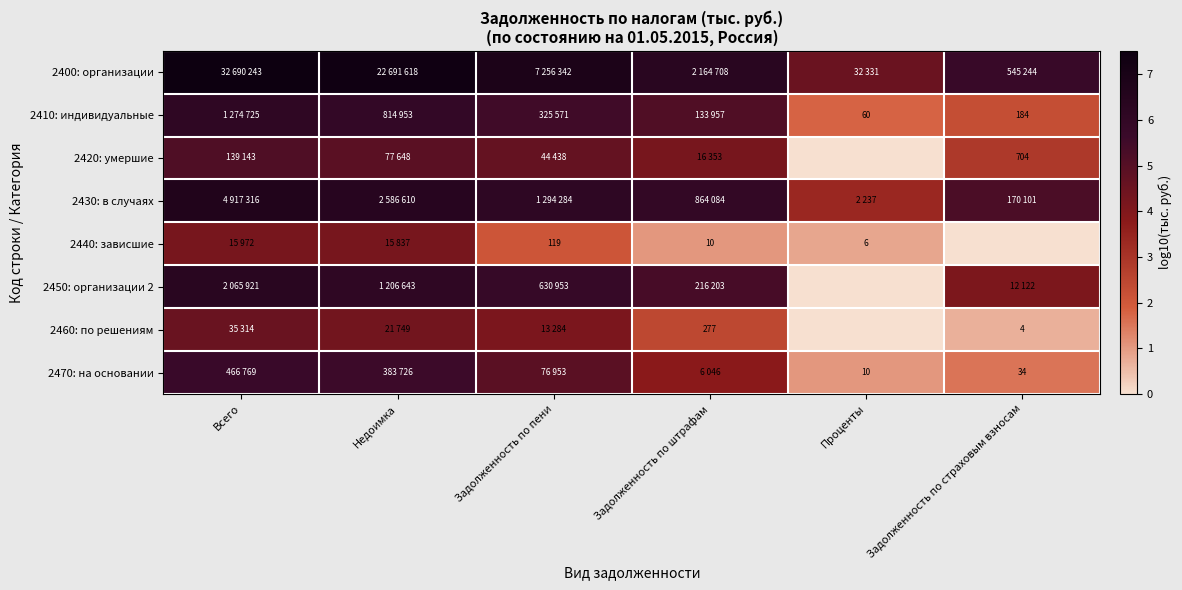

The value of 2430: в случаях at Проценты is 1.6. True or false?

False